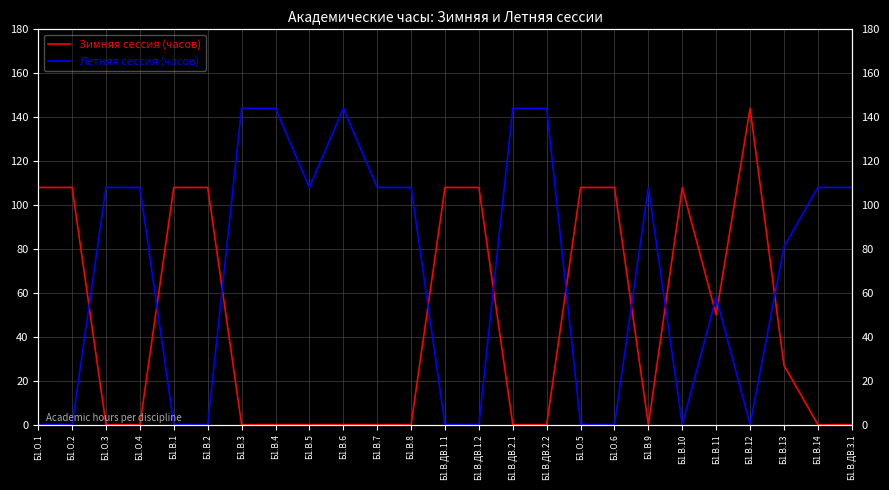

How many positive values does the Летняя сессия (часов) series have?

15